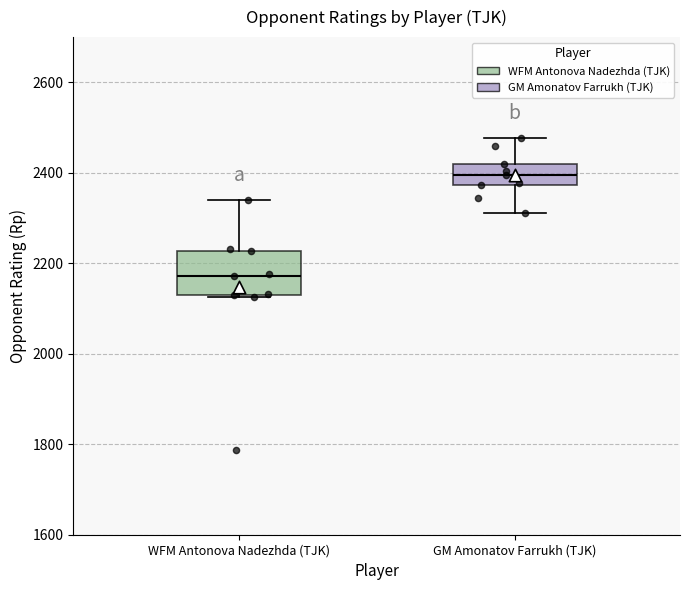

Where does the lower whisker of the box for GM Amonatov Farrukh (TJK) end on the y-axis? The values are not printed on the chart, so give them approximately, as read against the axis.

2320